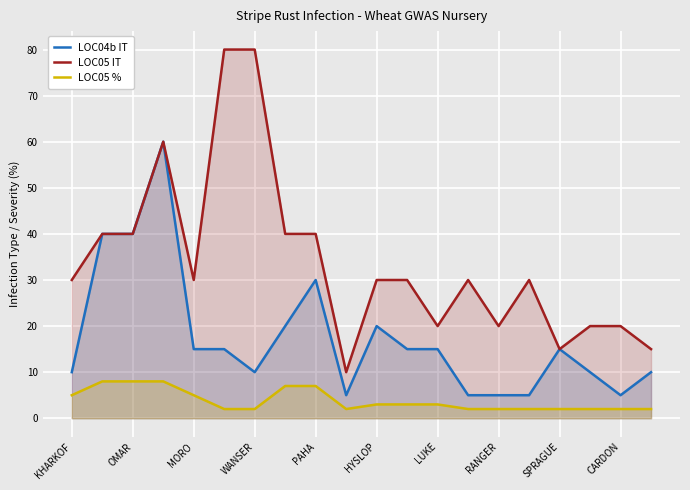

What is the difference between the highest and lowest values at 13?

28